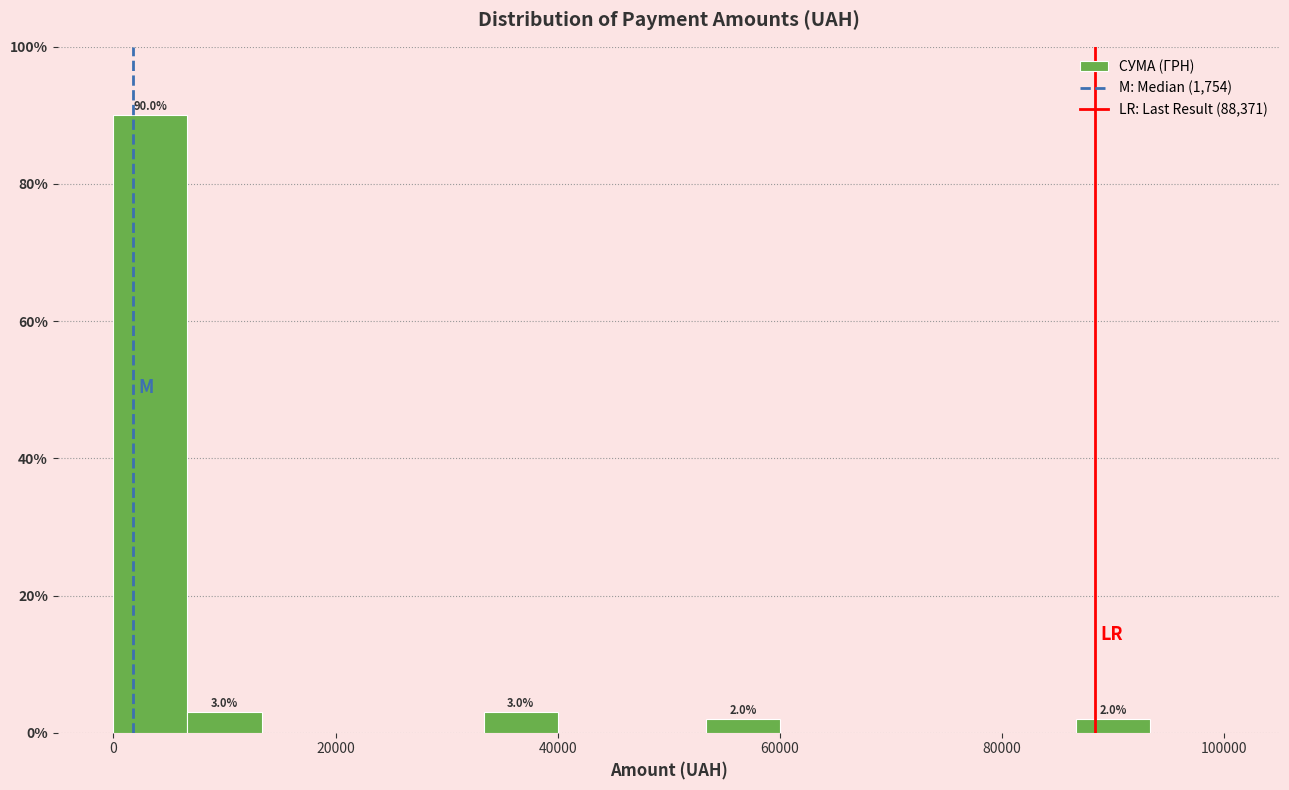

Around what value on the x-axis is the tallest bar? Give the approximate position of its centre, as read against the axis.

4000